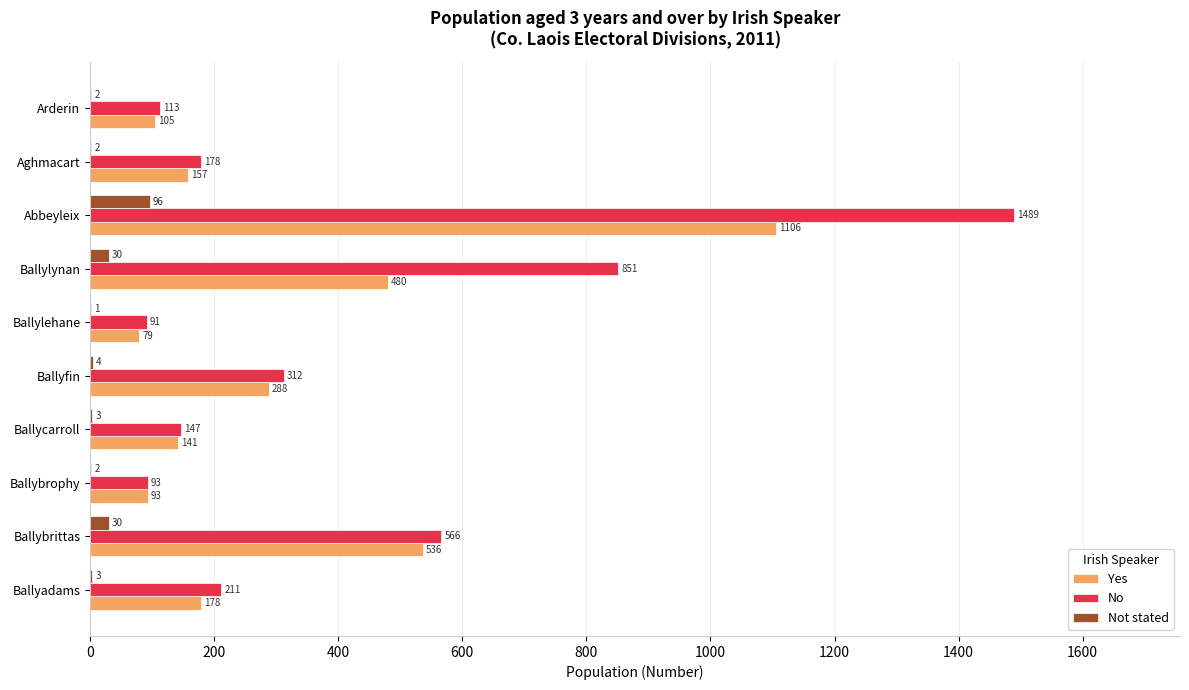

Which category has the highest value in the Yes series?

Abbeyleix